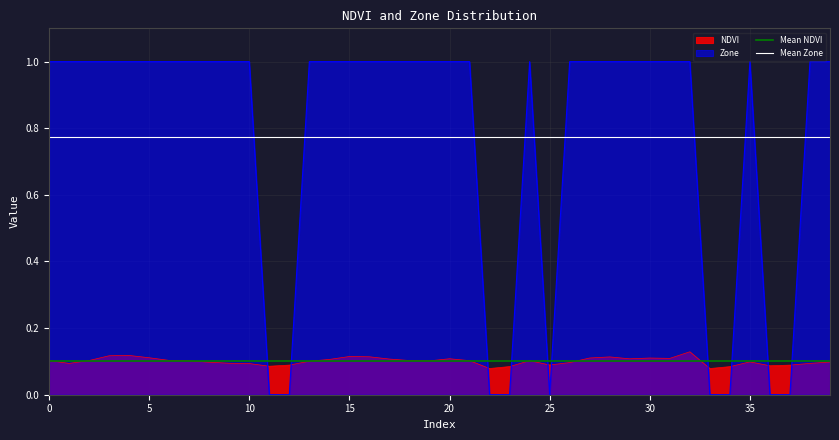

How many lines are shown in the chart?

2